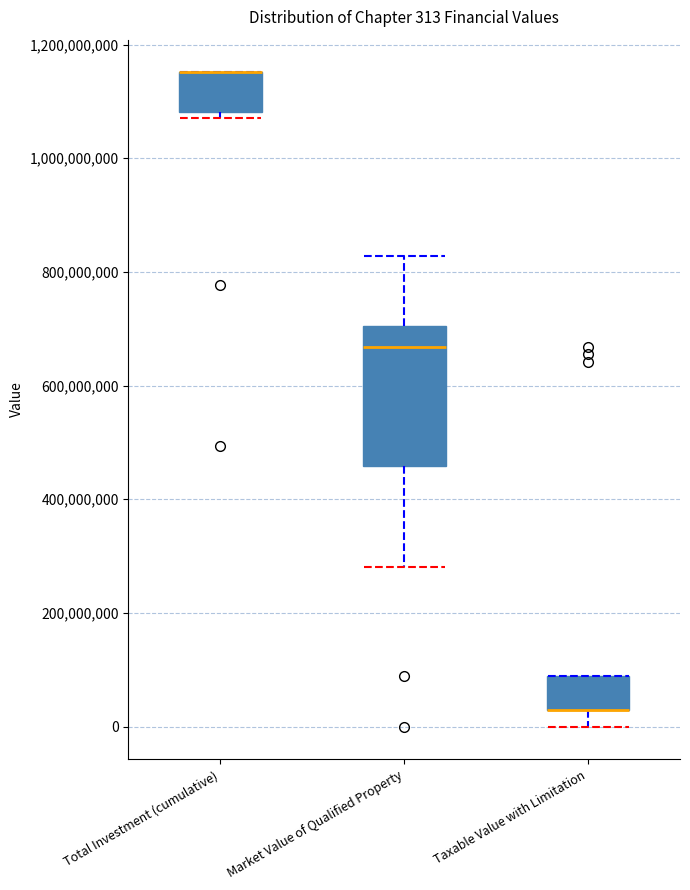

Which box is the tallest, from its lower edge to its upper edge?

Market Value of Qualified Property